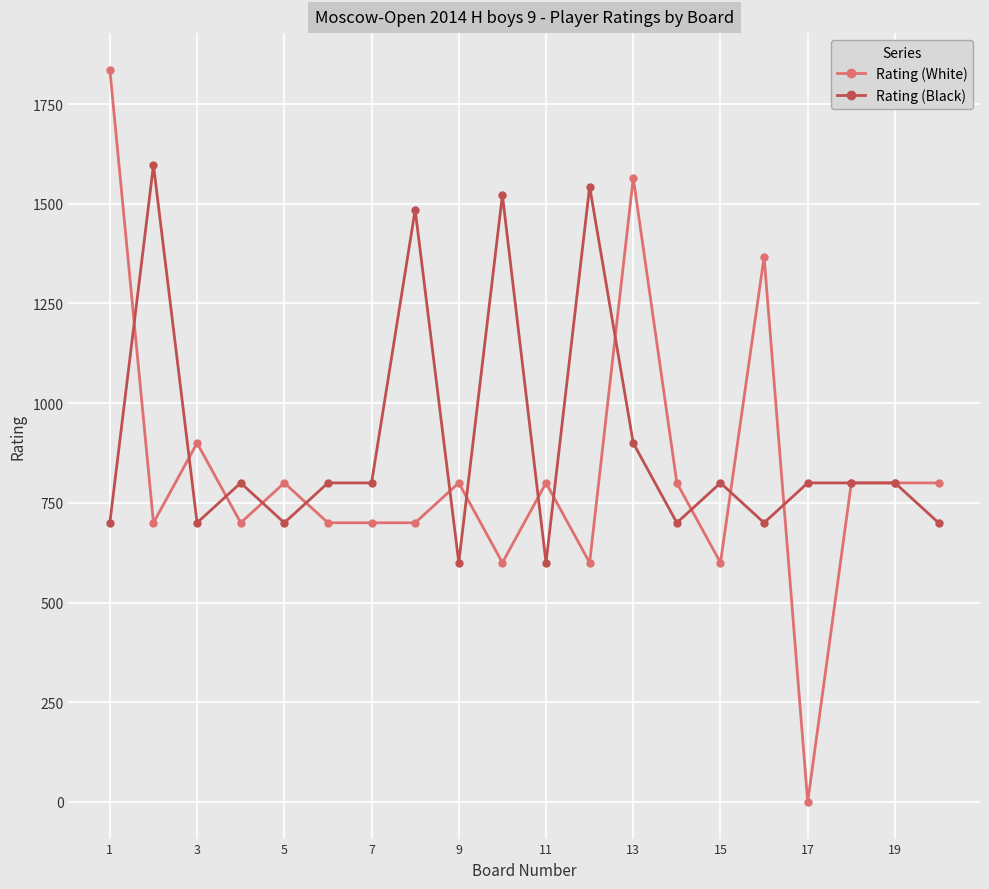

Rank the series by their maximum value, from highest to lowest.

Rating (White), Rating (Black)